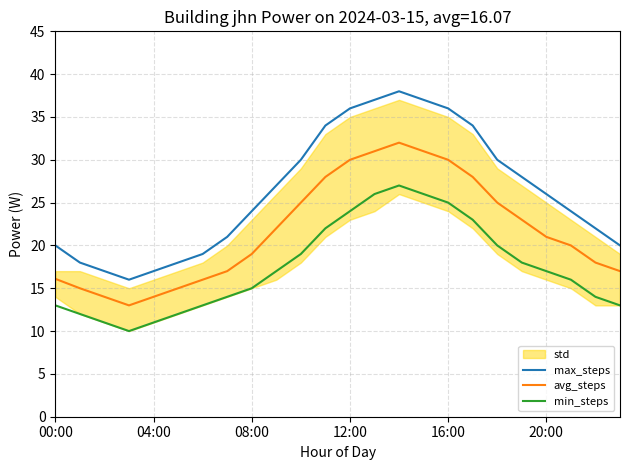

What is the maximum value shown in the chart?

38.0